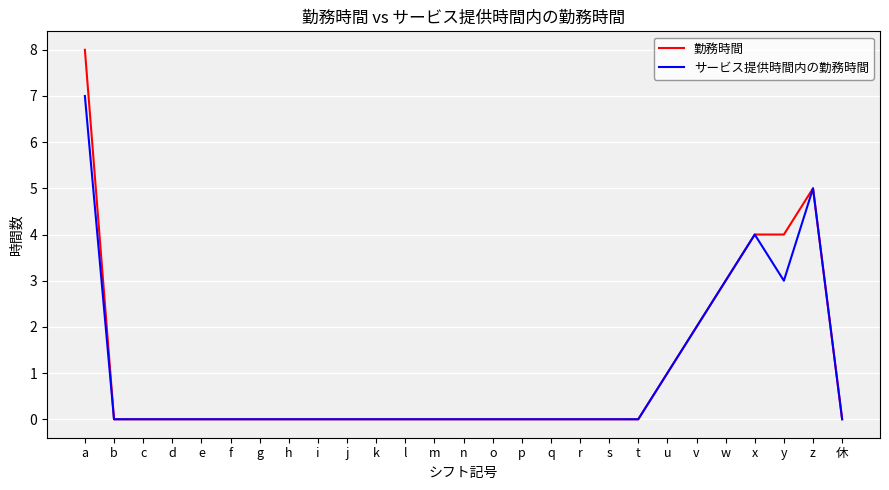

At which category is the sum across all series the highest?

a